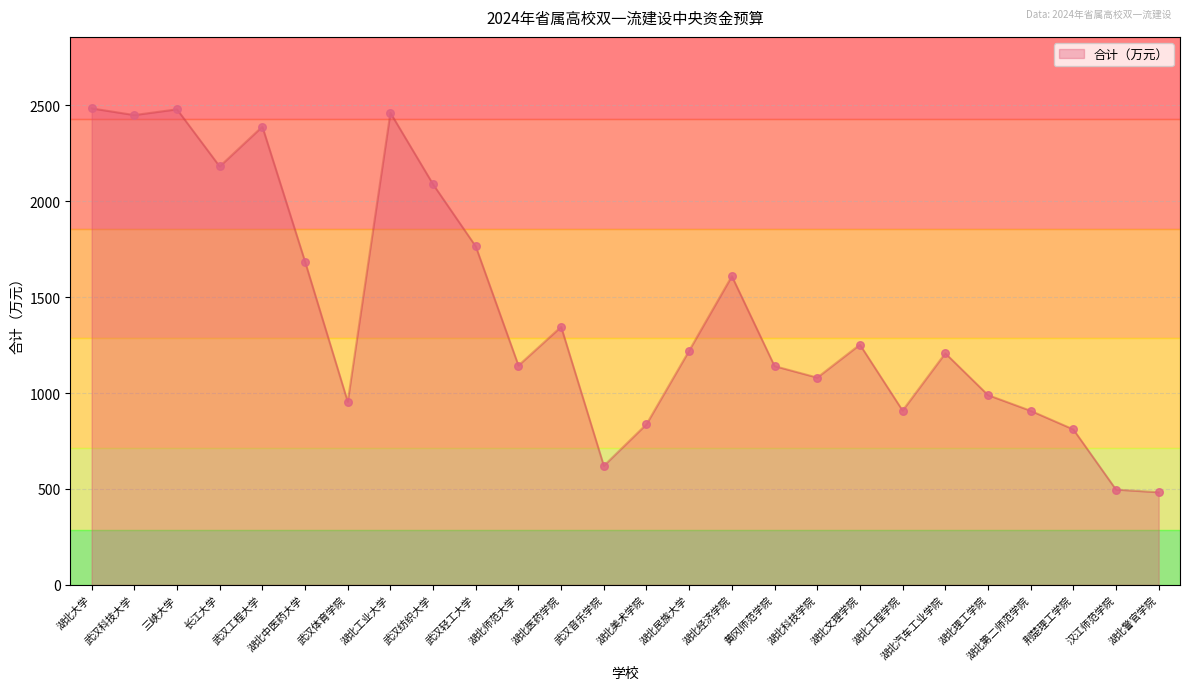

Which has a higher value, 武汉工程大学 or 湖北文理学院?

武汉工程大学